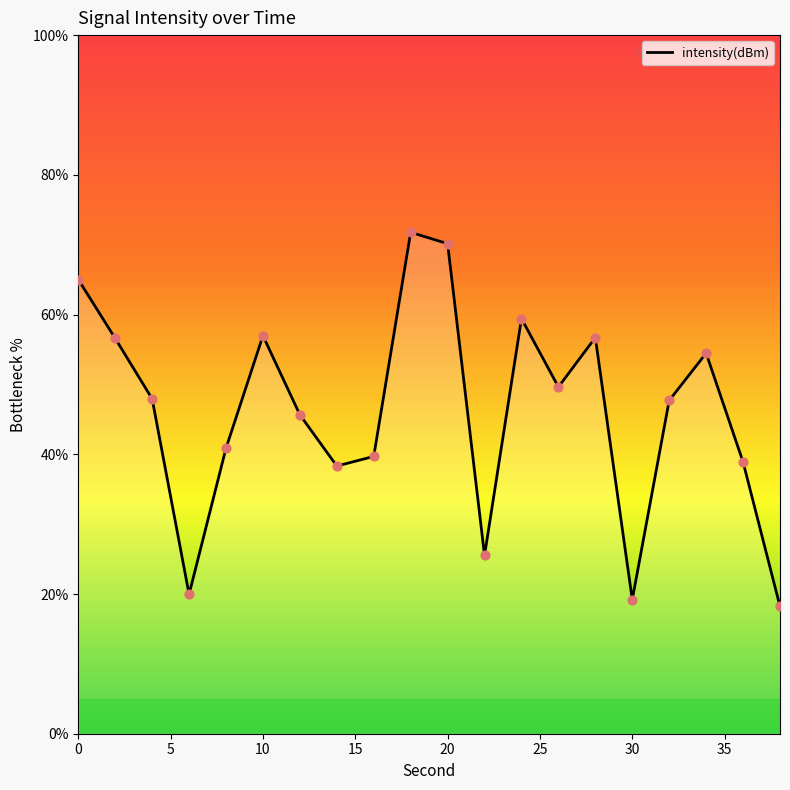

Approximately how many times larger is the value at 2 compared to 36?

1.5